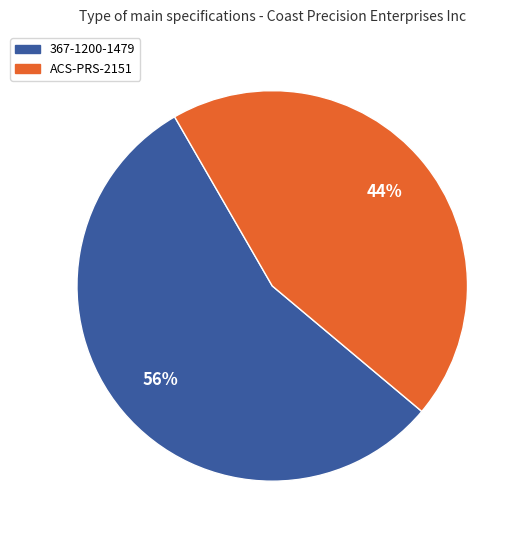

Is it true that 367-1200-1479 is 56% of the pie?

True